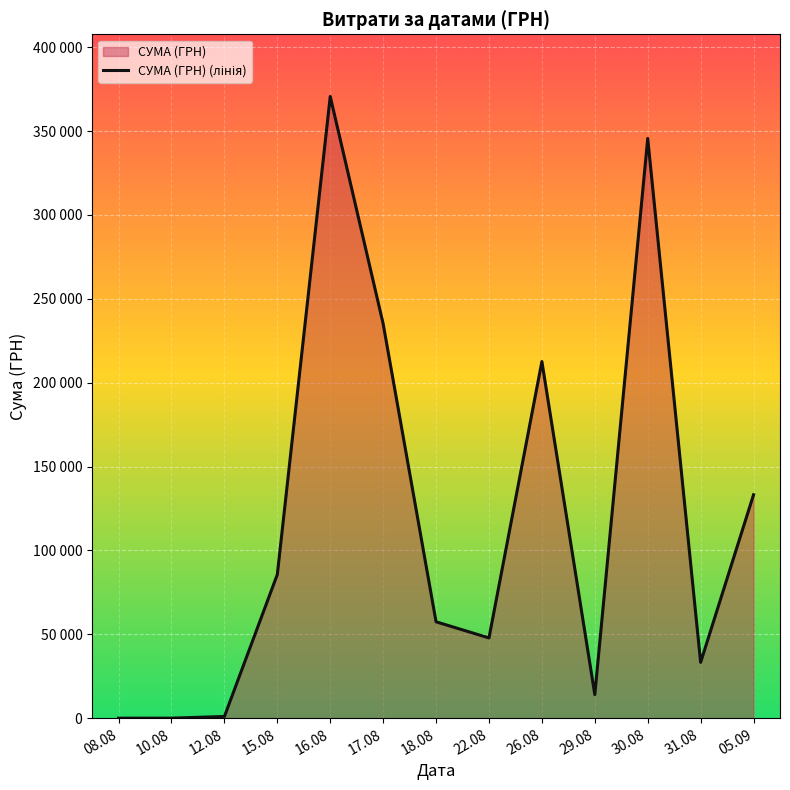

List the labels in order of value, smallest first.

08.08, 10.08, 12.08, 29.08, 31.08, 22.08, 18.08, 15.08, 05.09, 26.08, 17.08, 30.08, 16.08